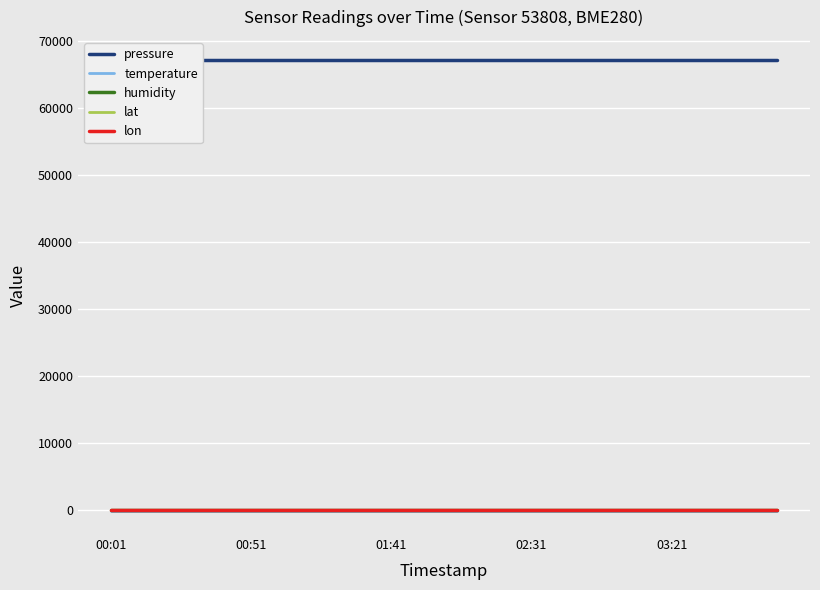

What is the minimum value for humidity?

100.0